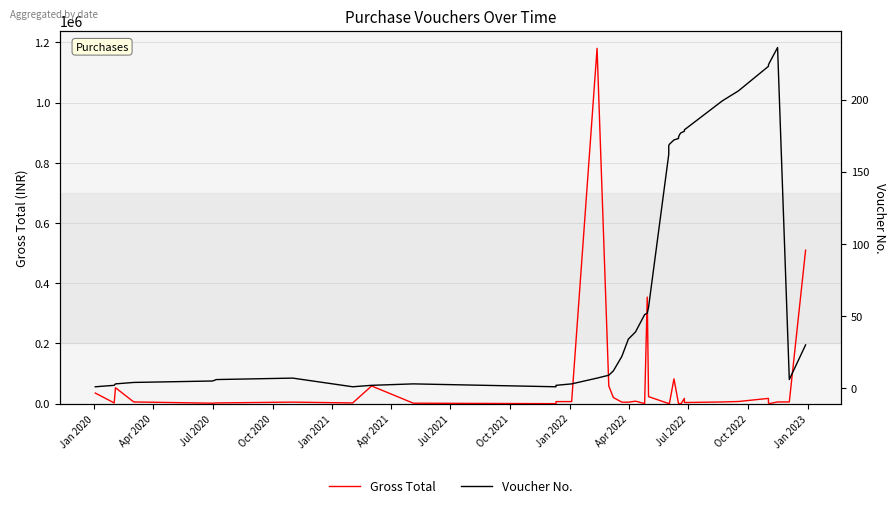

In Voucher No., how many points are higher than both neighbors (excluding endpoints)?

3